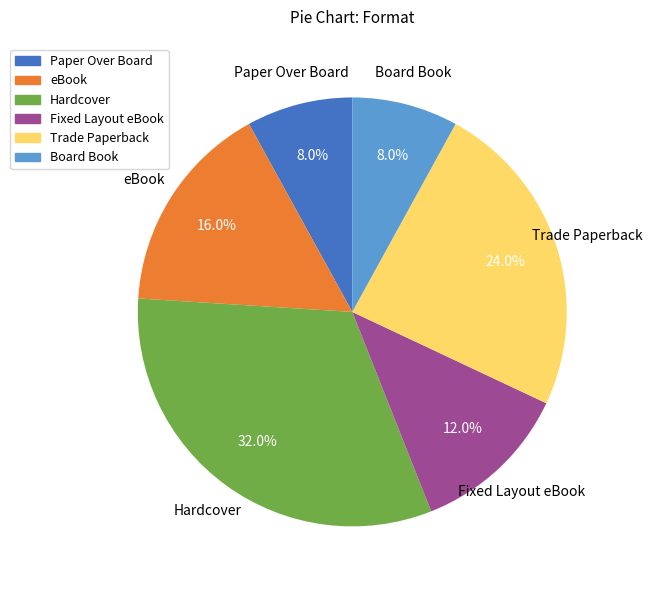

Approximately how many times larger is the value at Paper Over Board compared to eBook?

0.5